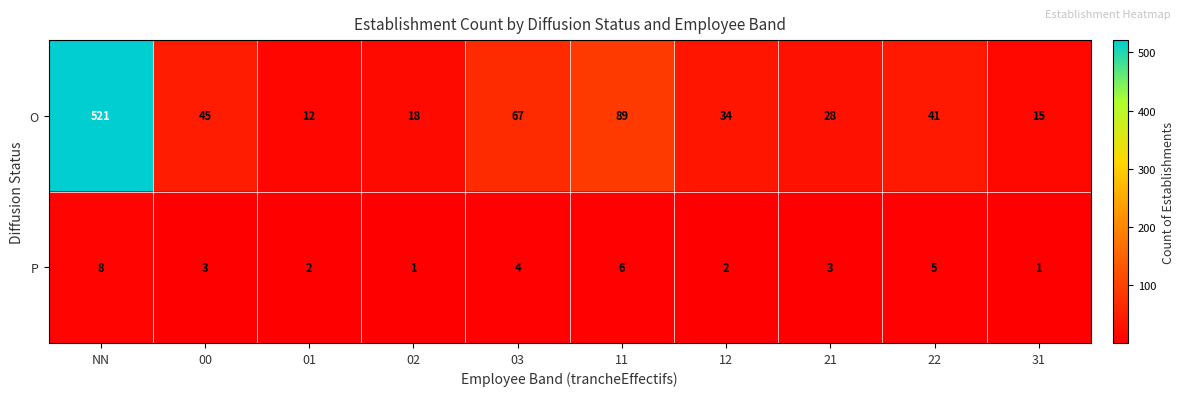

List the series in order of their overall mean, highest first.

O, P